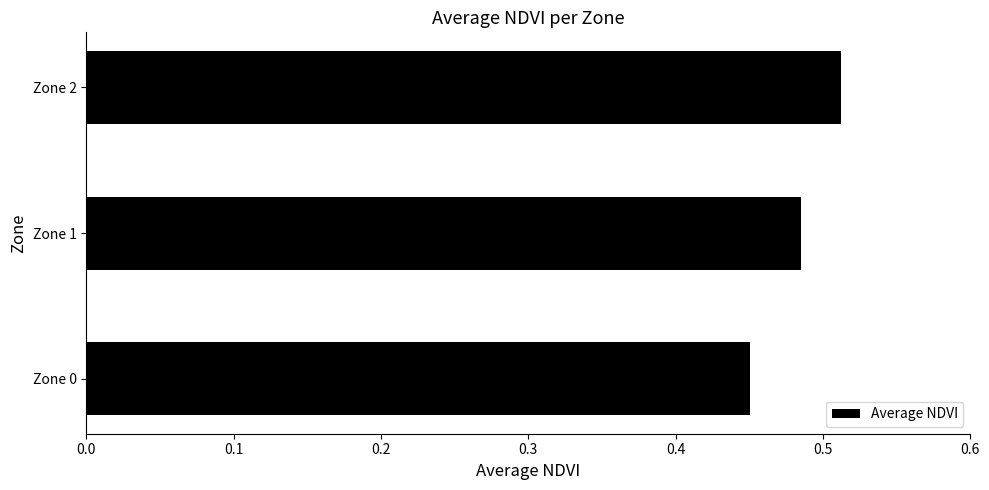

Which category has the highest value across all series?

Zone 2